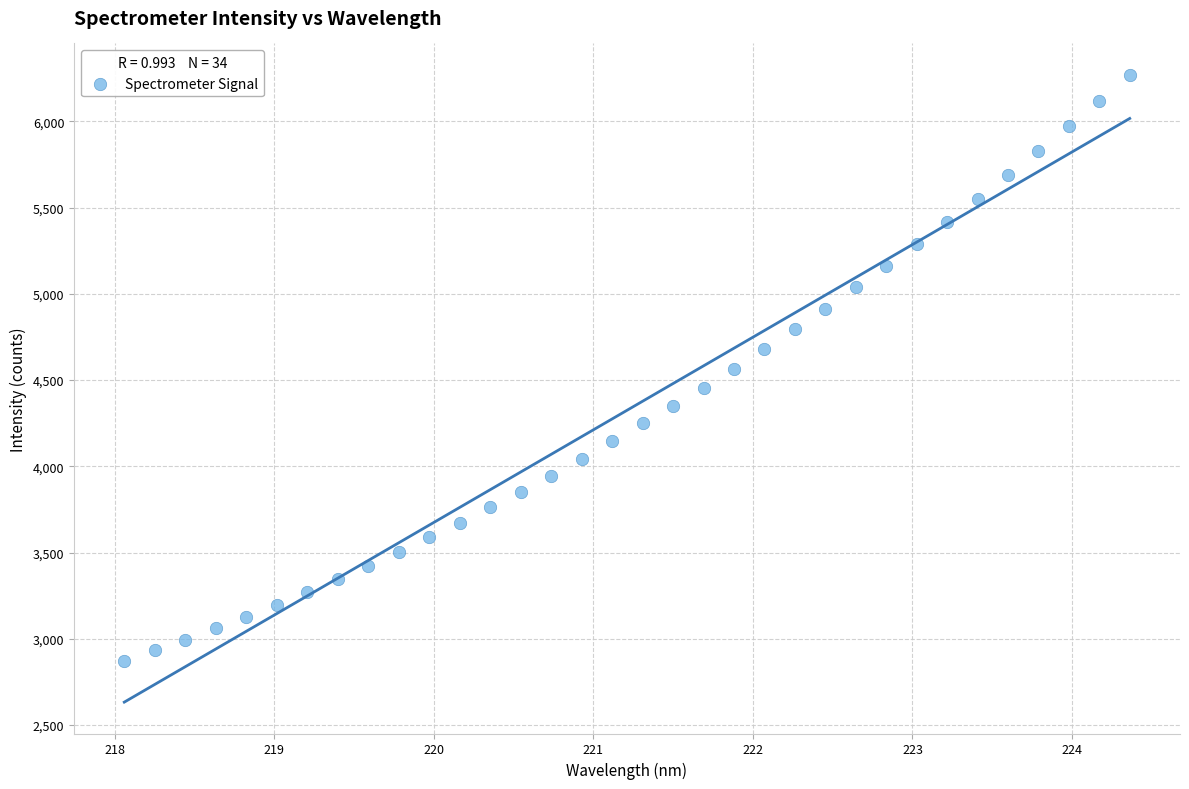

What is the range of X values (max minus min)?

6.3